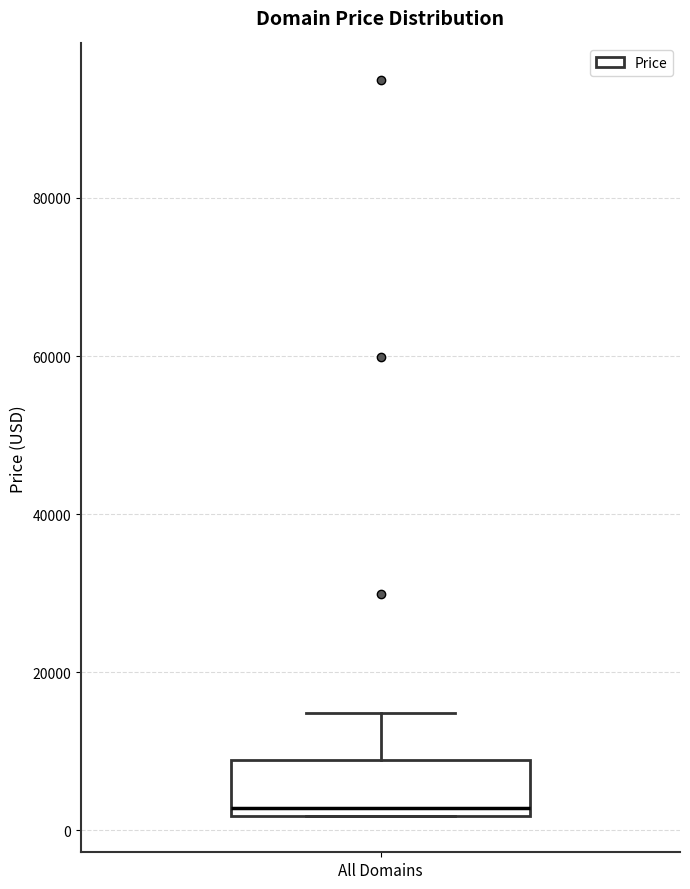

Where is the upper edge of the box for All Domains on the y-axis? The values are not printed on the chart, so give them approximately, as read against the axis.

8000